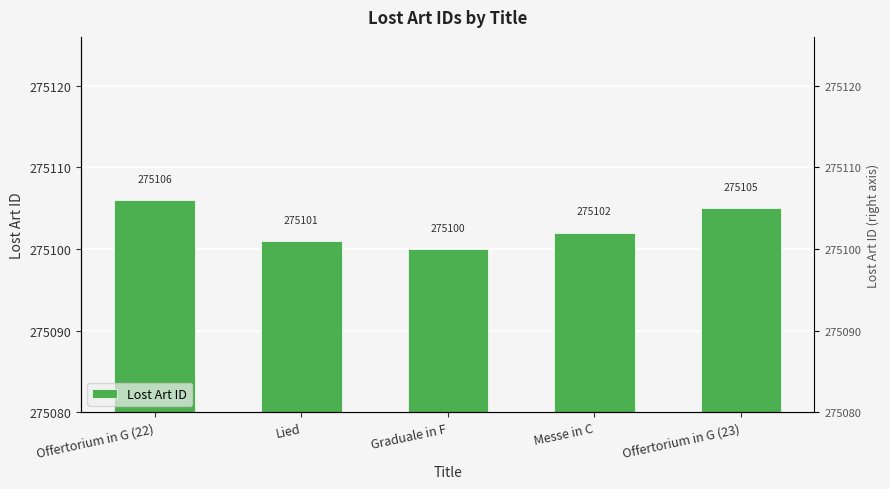

Rank the categories by value from lowest to highest.

Graduale in F, Lied, Messe in C, Offertorium in G (23), Offertorium in G (22)